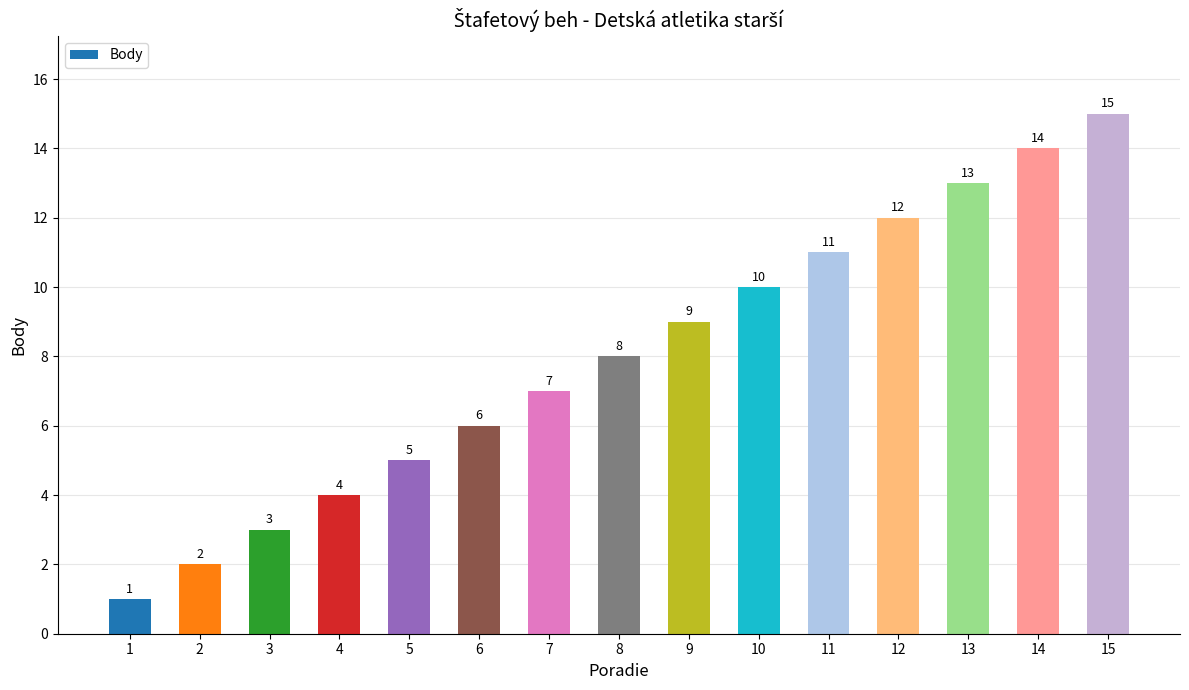

What is the smallest value displayed?

1